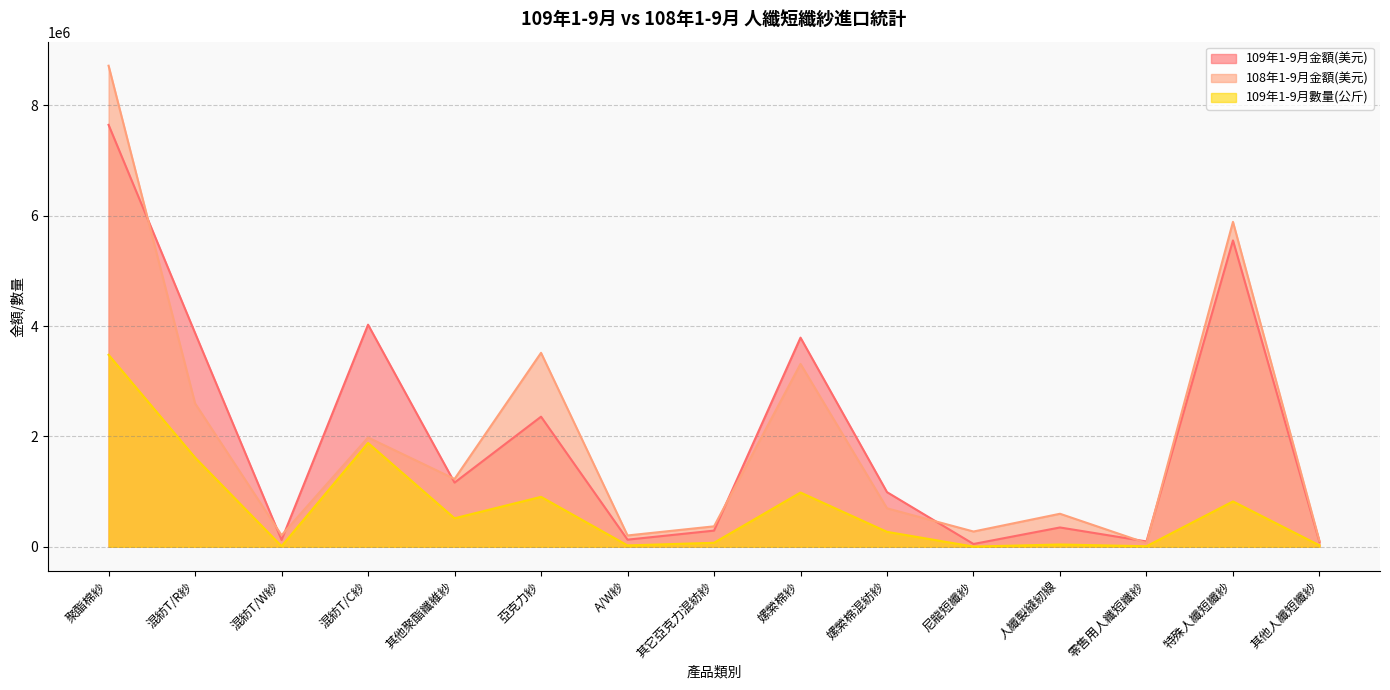

True or false: 109年1-9月數量(公斤) and 108年1-9月金額(美元) intersect in this chart.

False